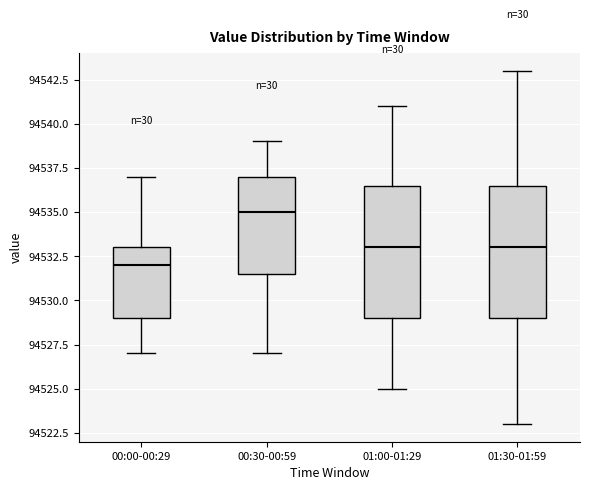

Reading left to right, read every box against the y-axis: the position of its median line, the range the box covers, and the ends of its whiskers. The values are not printed on the chart, so give them approximately, as read against the axis.

00:00-00:29: median 94532.0, box 94529.0 to 94533.0, whiskers 94527.0 to 94537.0
00:30-00:59: median 94535.0, box 94531.5 to 94537.0, whiskers 94527.0 to 94539.0
01:00-01:29: median 94533.0, box 94529.0 to 94536.5, whiskers 94525.0 to 94541.0
01:30-01:59: median 94533.0, box 94529.0 to 94536.5, whiskers 94523.0 to 94543.0